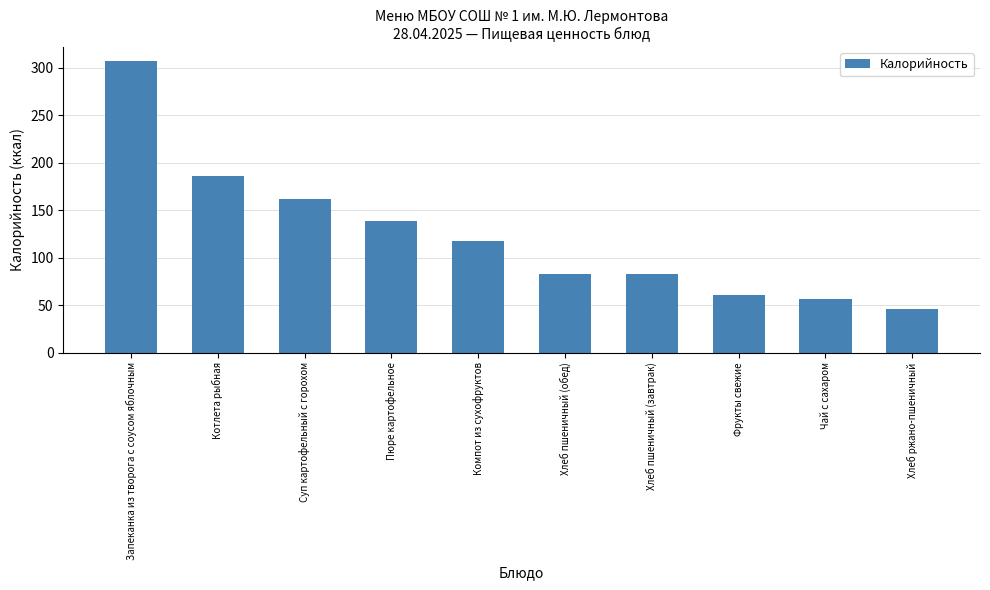

What is the approximate value at Чай с сахаром?

56.5